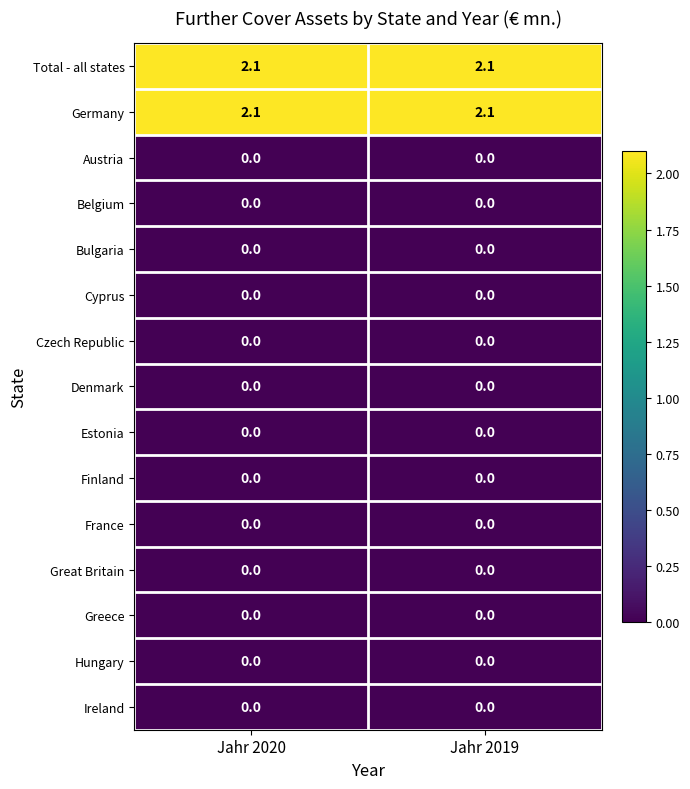

Count the number of categories in the chart.

2